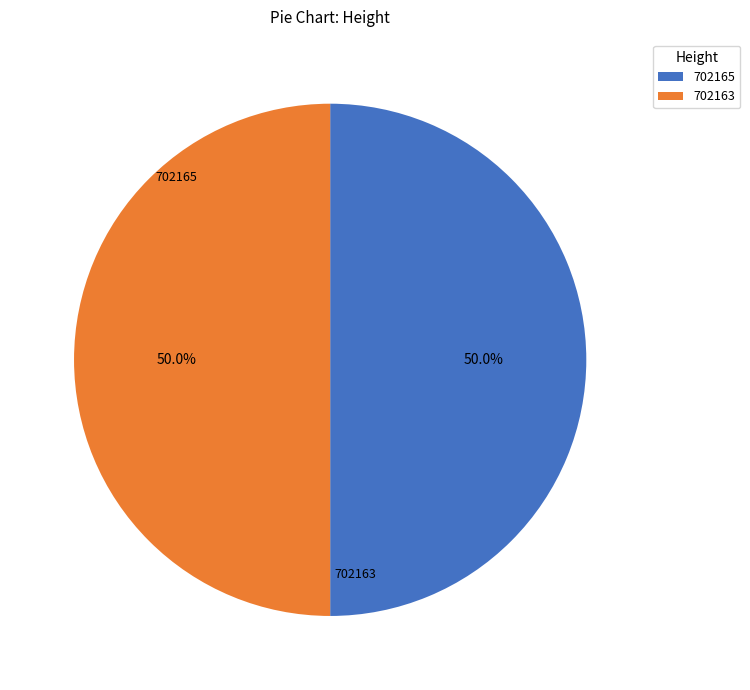

To the nearest percent, what is the average slice percentage?

50%